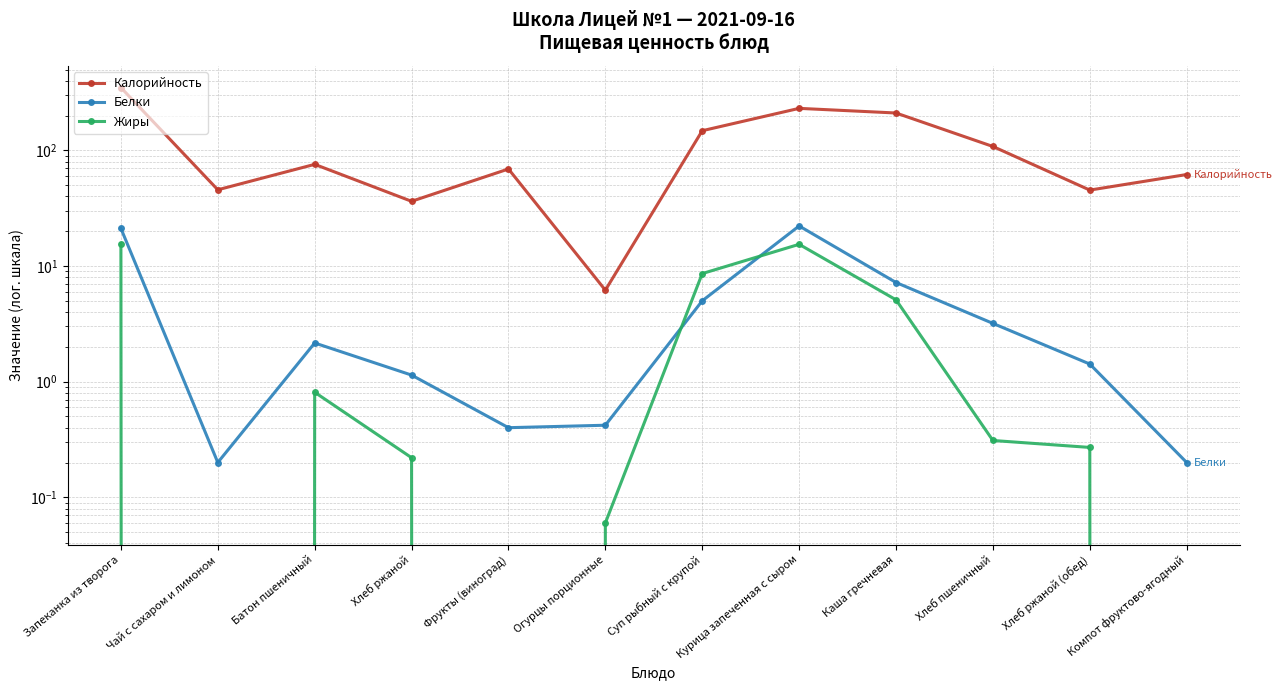

At Каша гречневая, list the series in order from largest to smallest.

Калорийность, Белки, Жиры